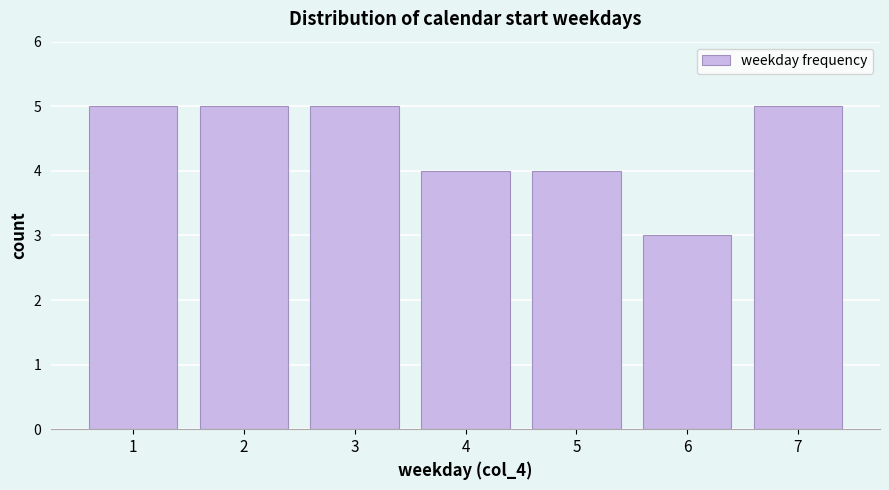

Reading right to left, what are all the values shown in this chart?

7=5	6=3	5=4	4=4	3=5	2=5	1=5